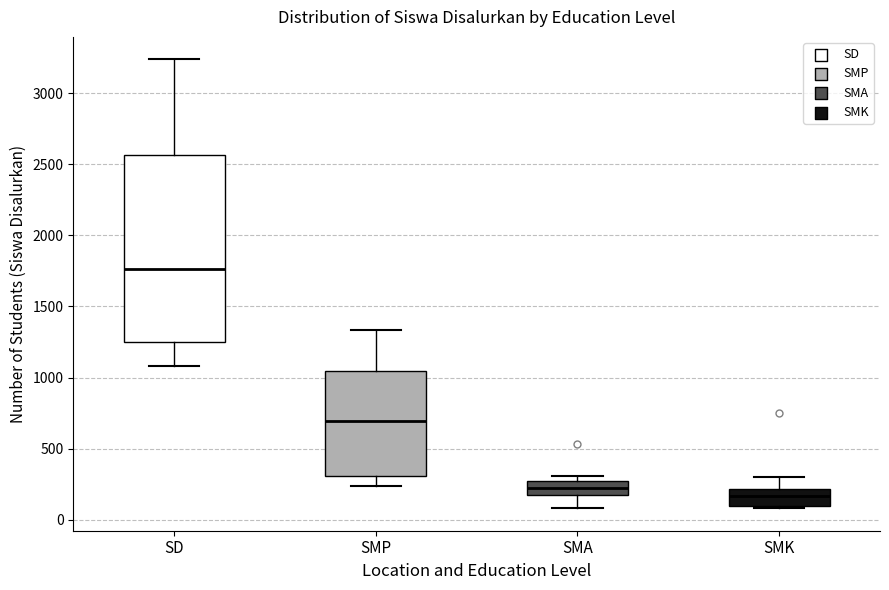

Comparing the boxes themselves (not the whiskers), which one is the tallest?

SD